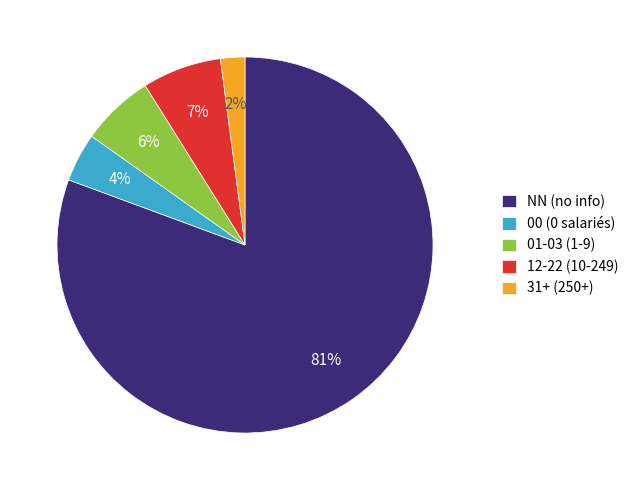

Is there any slice that represents more than half of the pie?

Yes